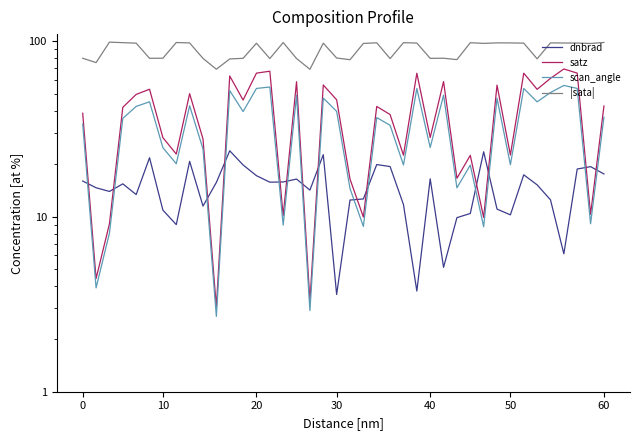

What is the difference between the maximum and minimum values in the satz series?

66.5